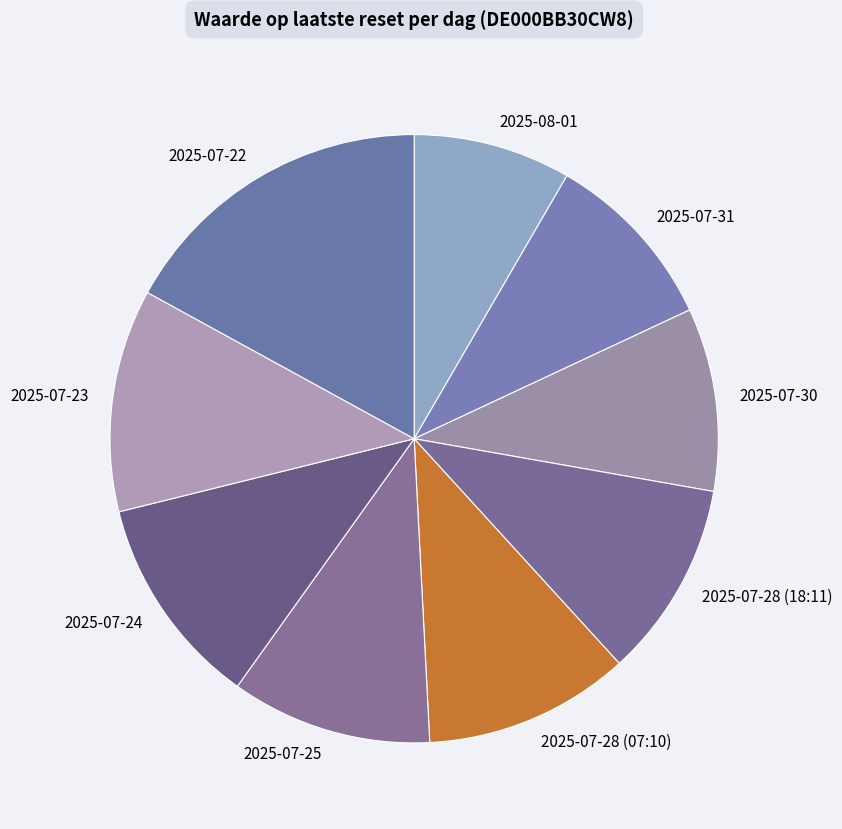

Is there any slice that represents more than half of the pie?

No